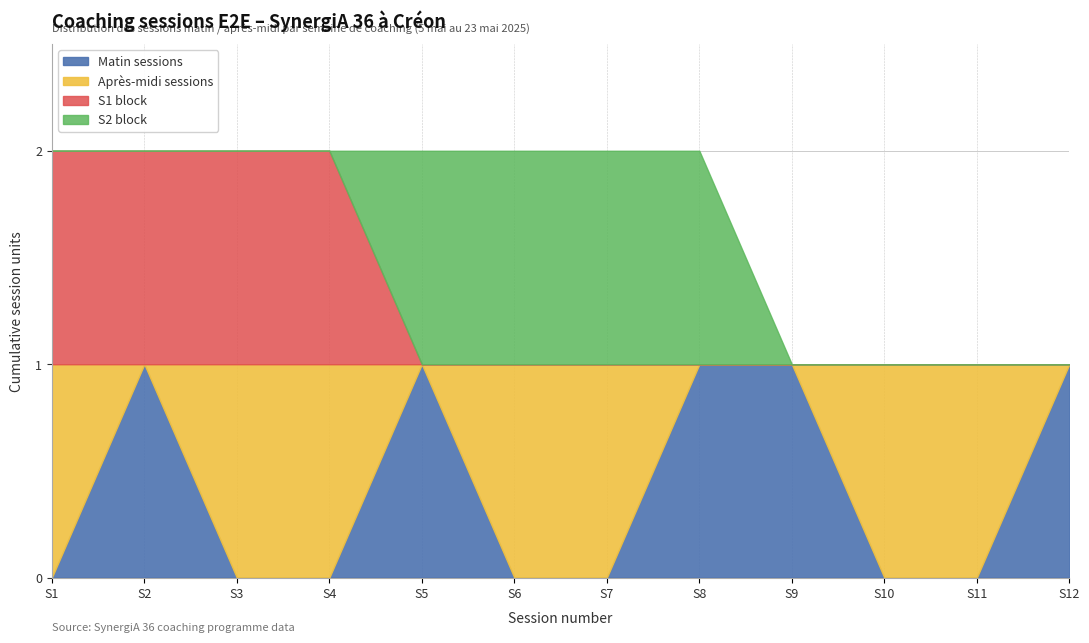

The value of Matin sessions at S6 is 0. True or false?

True